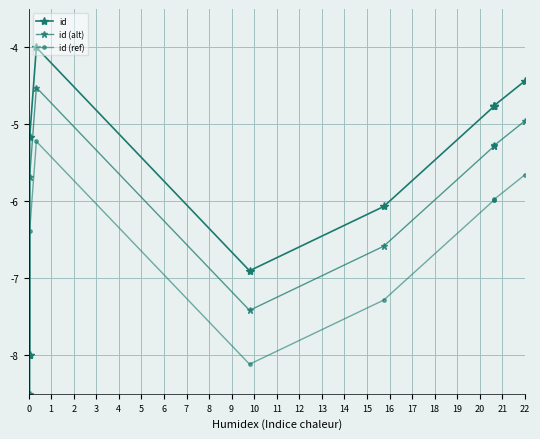

Is it true that id (ref) equals -6.4 at 2?

True